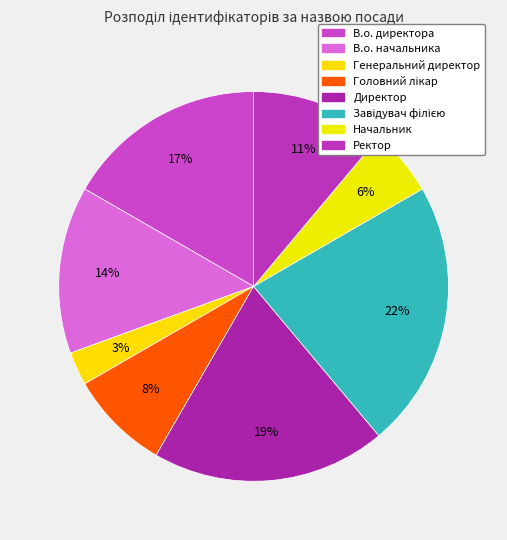

Does Директор account for over 50% of the chart?

No